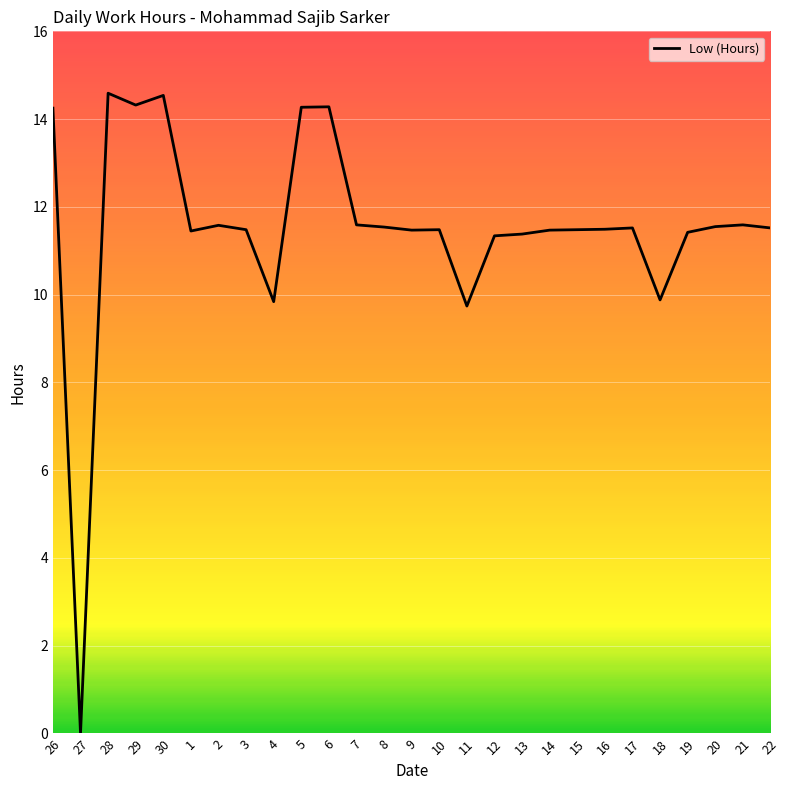

What is the approximate value at 16?

11.5